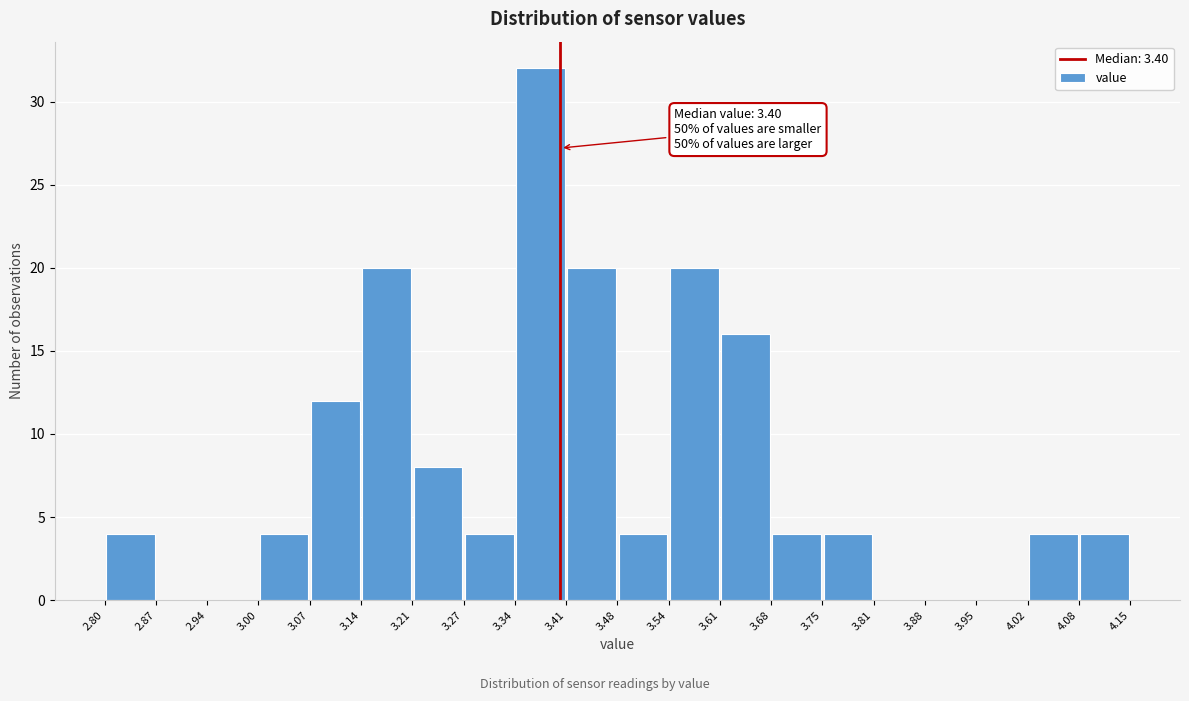

Which range on the x-axis has the tallest bar?

3.34 to 3.41